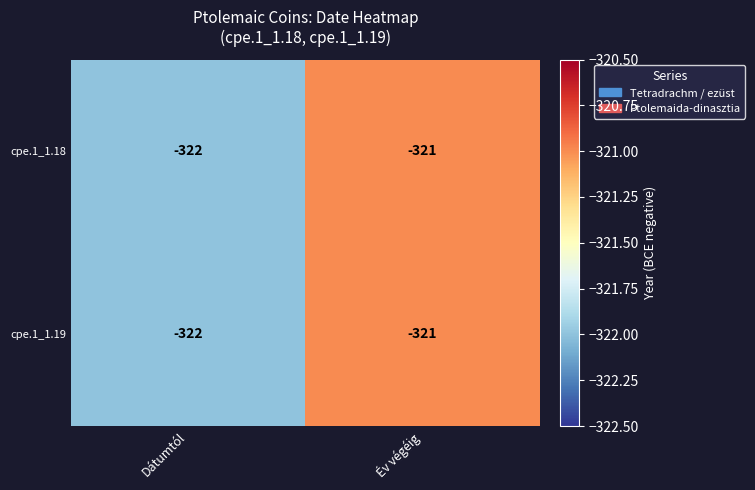

Reading left to right, list all the values displayed in this chart.

cpe.1_1.18: Dátumtól=-322	Év végéig=-321
cpe.1_1.19: Dátumtól=-322	Év végéig=-321